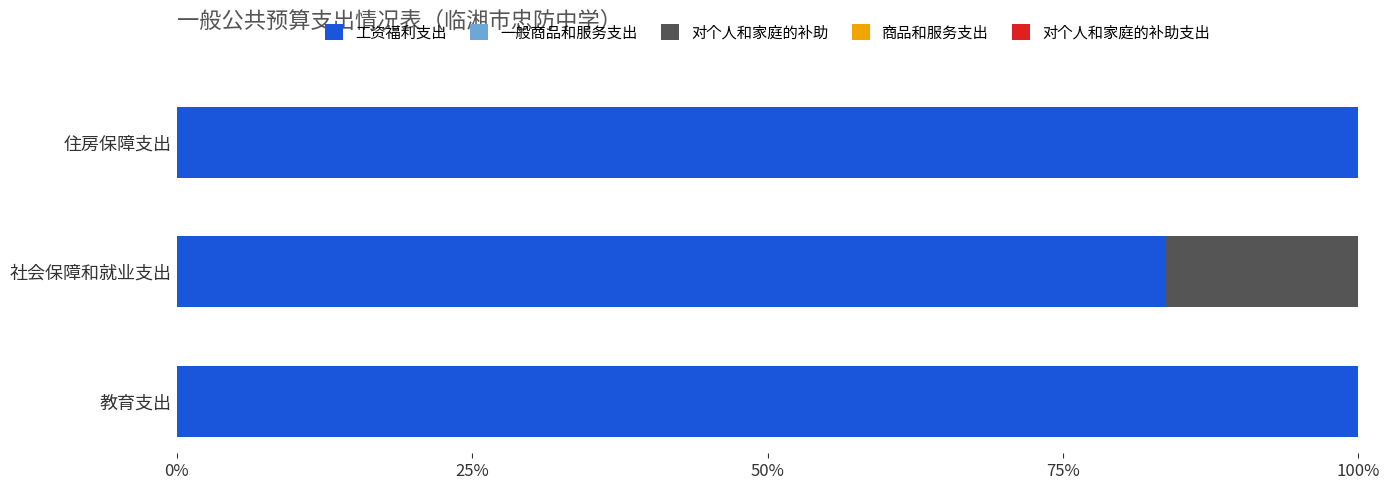

How many categories are shown in the chart?

3